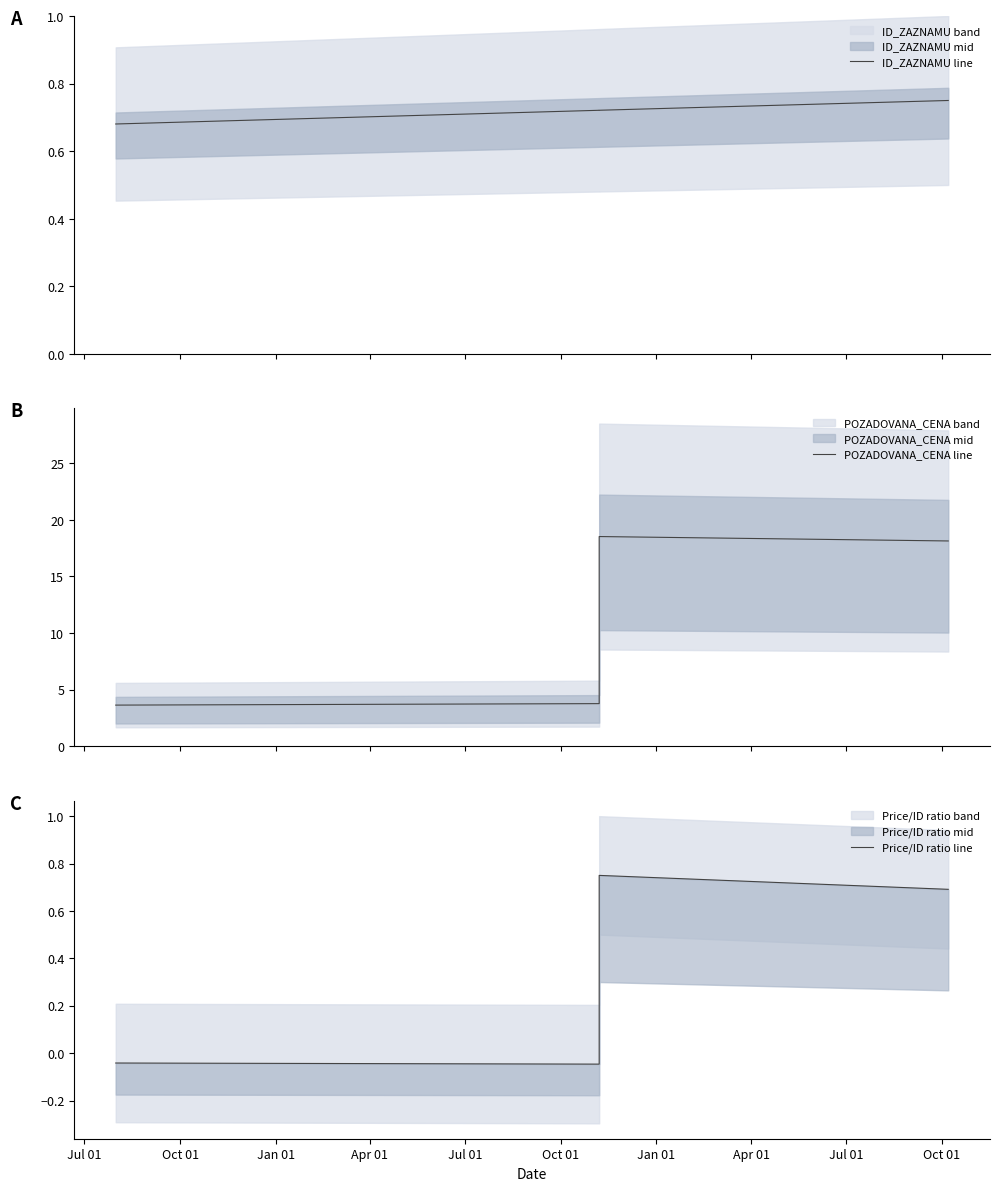

Reading left to right, what are all the values shown in this chart?

ID_ZAZNAMU line: 0.7	0.7	0.7	0.8
POZADOVANA_CENA line: 3.6	3.8	18.5	18.1
Price/ID ratio line: -0.0	-0.0	0.8	0.7